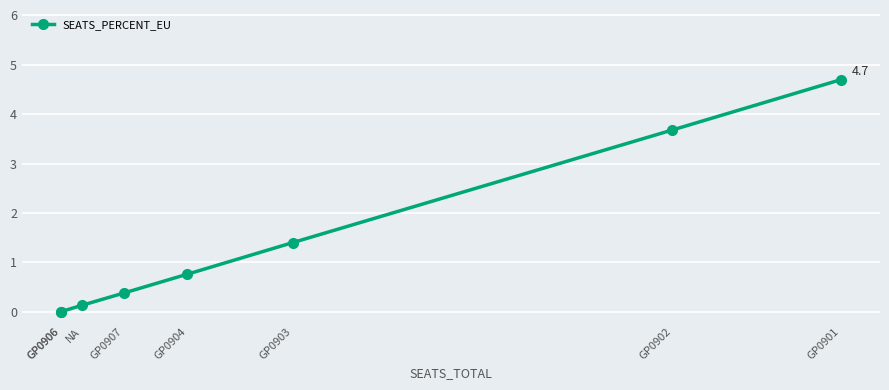

List the labels in order of value, largest first.

GP0901, GP0902, GP0903, GP0904, GP0907, NA, GP0906, GP0906